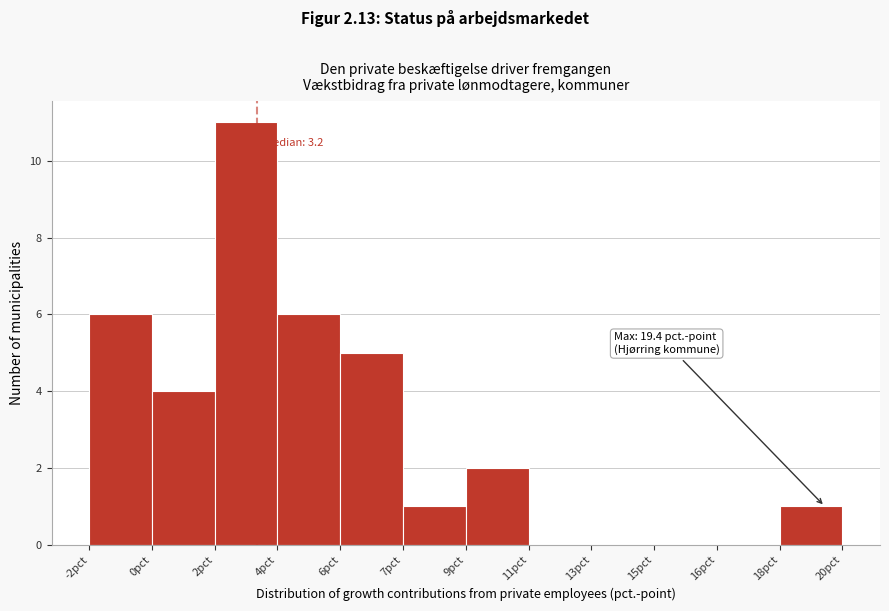

Reading left to right, what are all the values shown in this chart?

-2pct=6	0pct=4	2pct=11	4pct=6	6pct=5	7pct=1	9pct=2	11pct=0	13pct=0	15pct=0	16pct=0	18pct=1